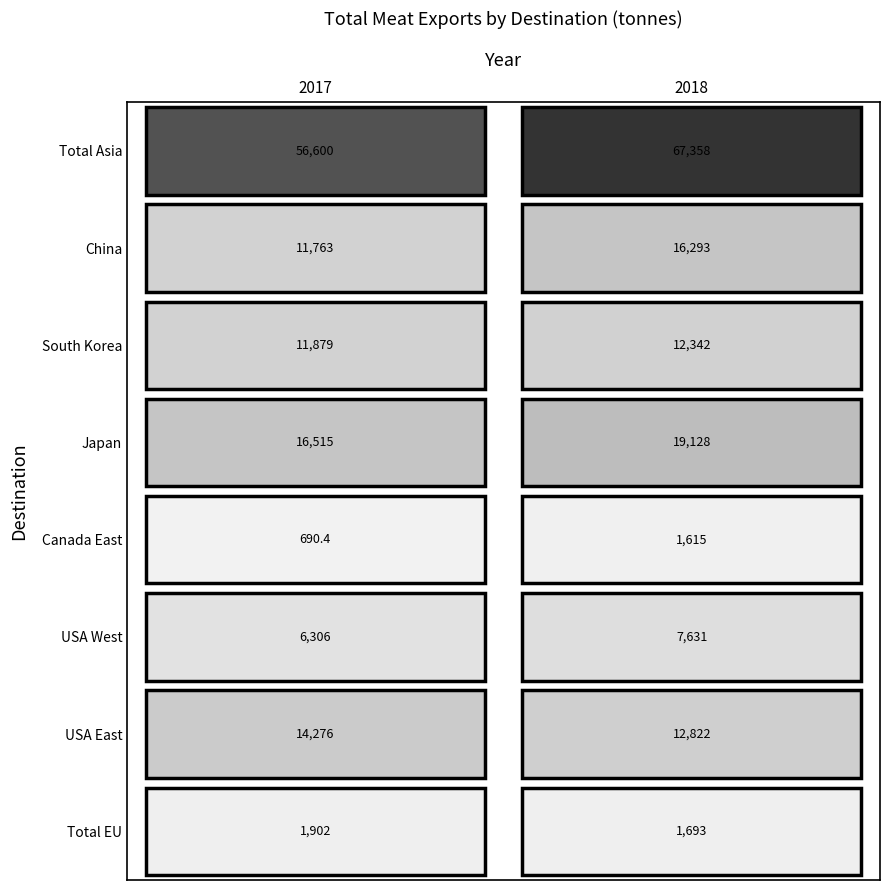

At how many categories does at least one series exceed 38403?

2